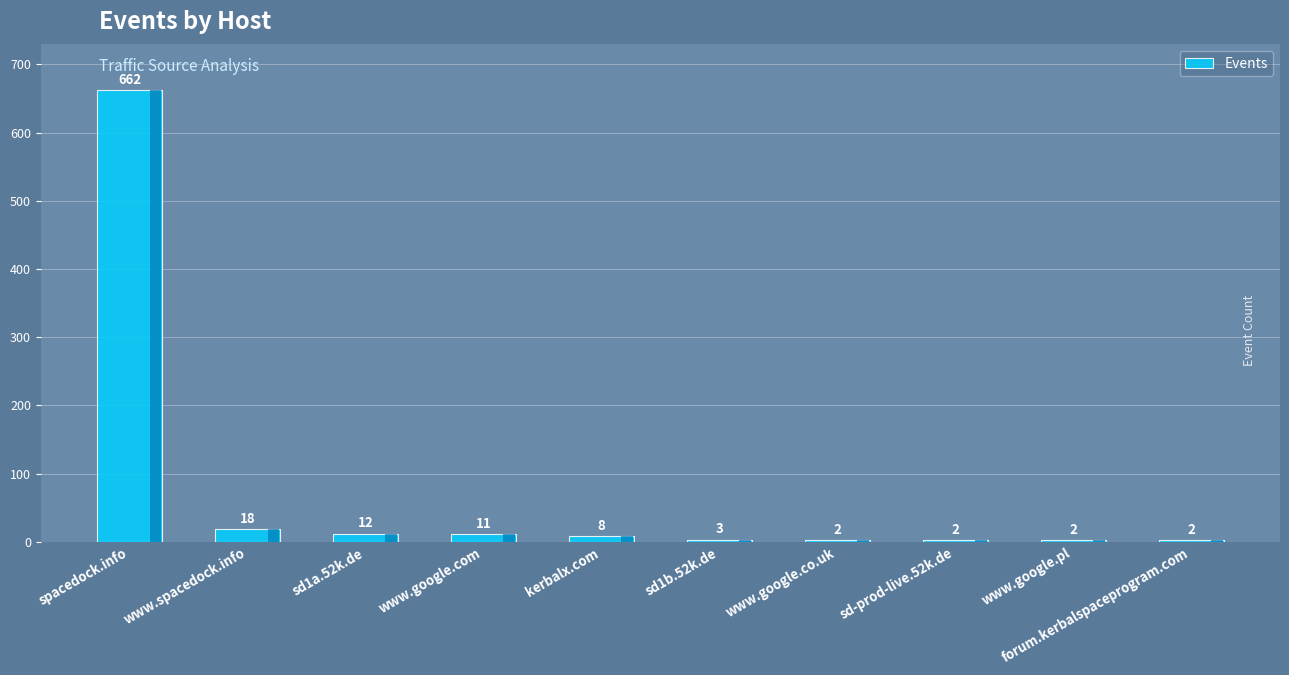

List the labels in order of value, largest first.

spacedock.info, www.spacedock.info, sd1a.52k.de, www.google.com, kerbalx.com, sd1b.52k.de, www.google.co.uk, sd-prod-live.52k.de, www.google.pl, forum.kerbalspaceprogram.com